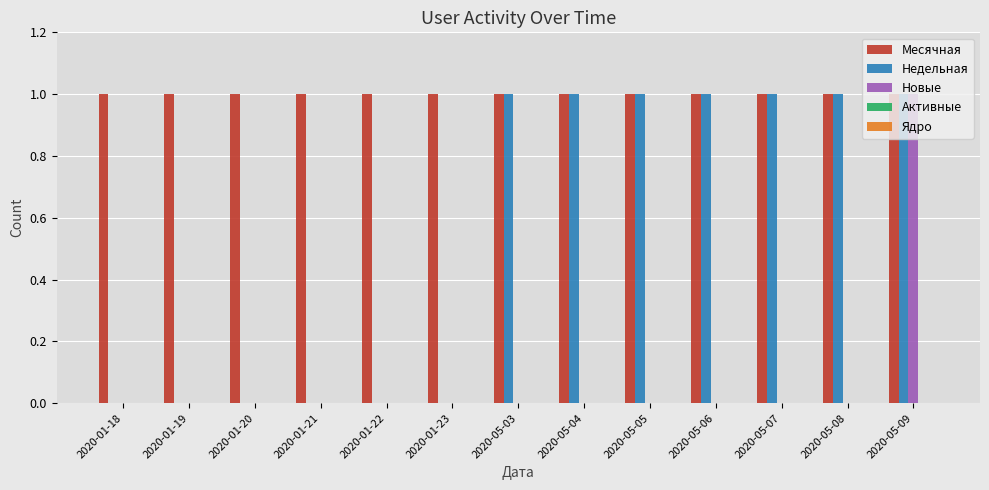

The value of Новые at 2020-01-21 is 0. True or false?

True